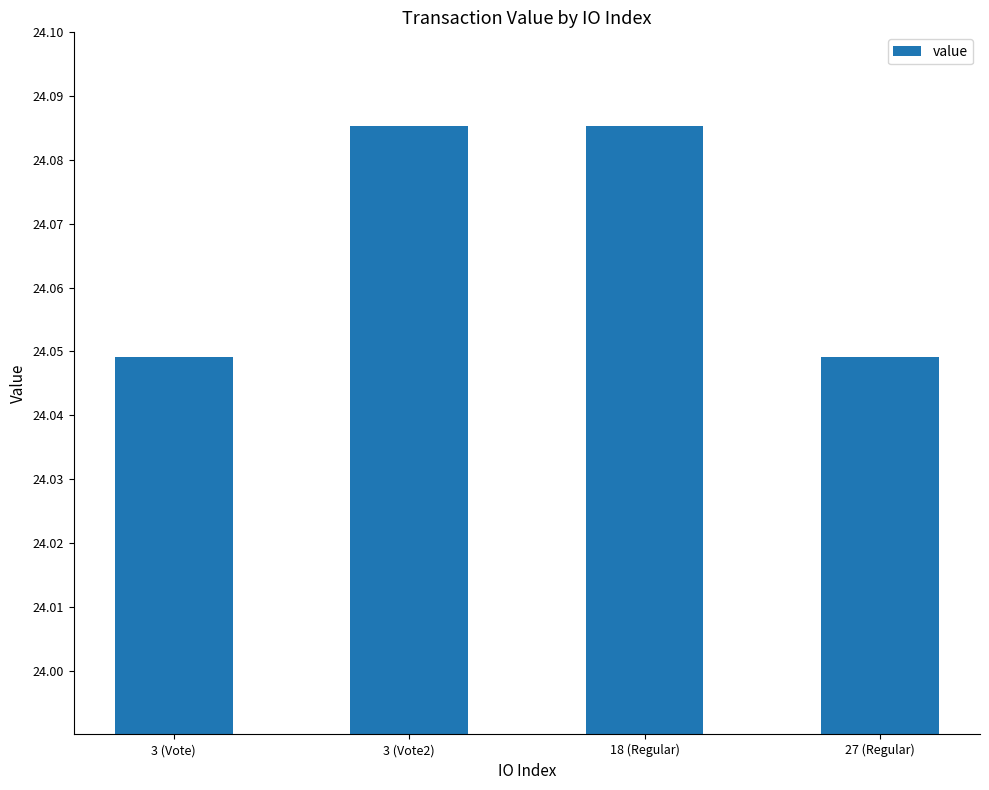

Approximately how many times larger is the value at 3 (Vote2) compared to 27 (Regular)?

1.0